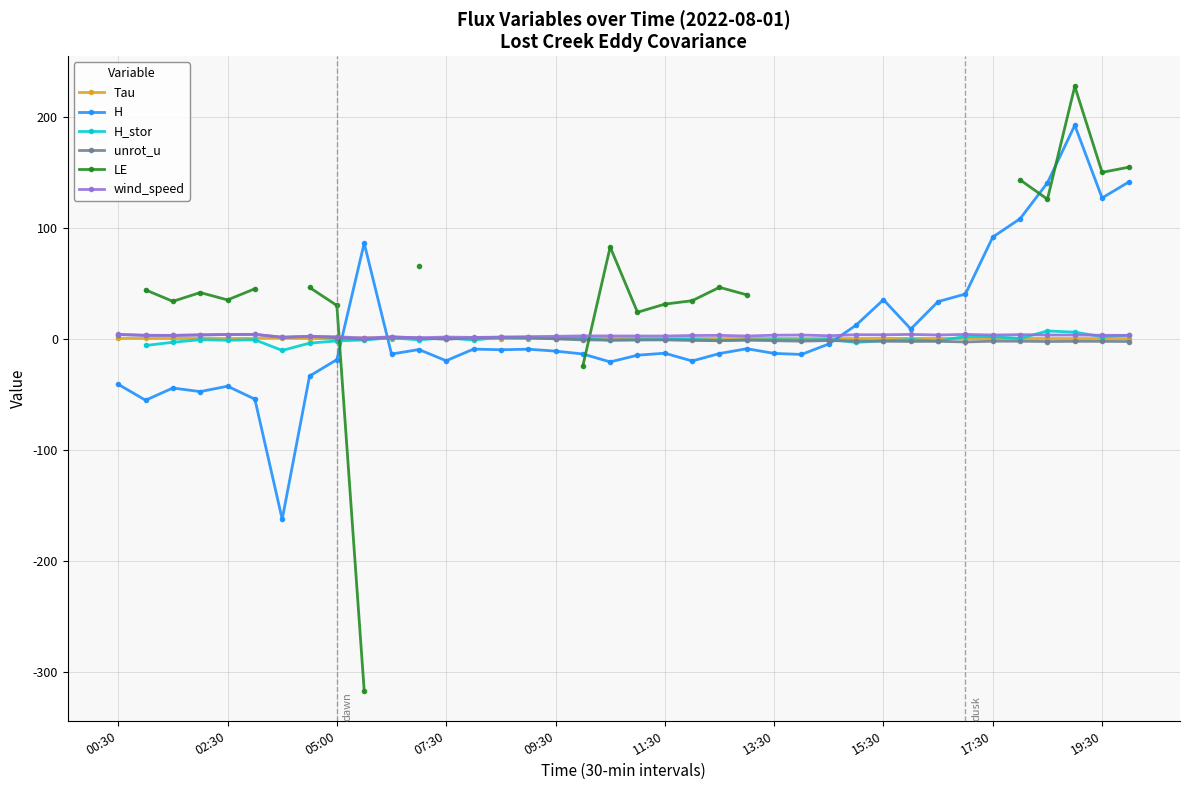

Where does the wind_speed series first go above 2?

00:30